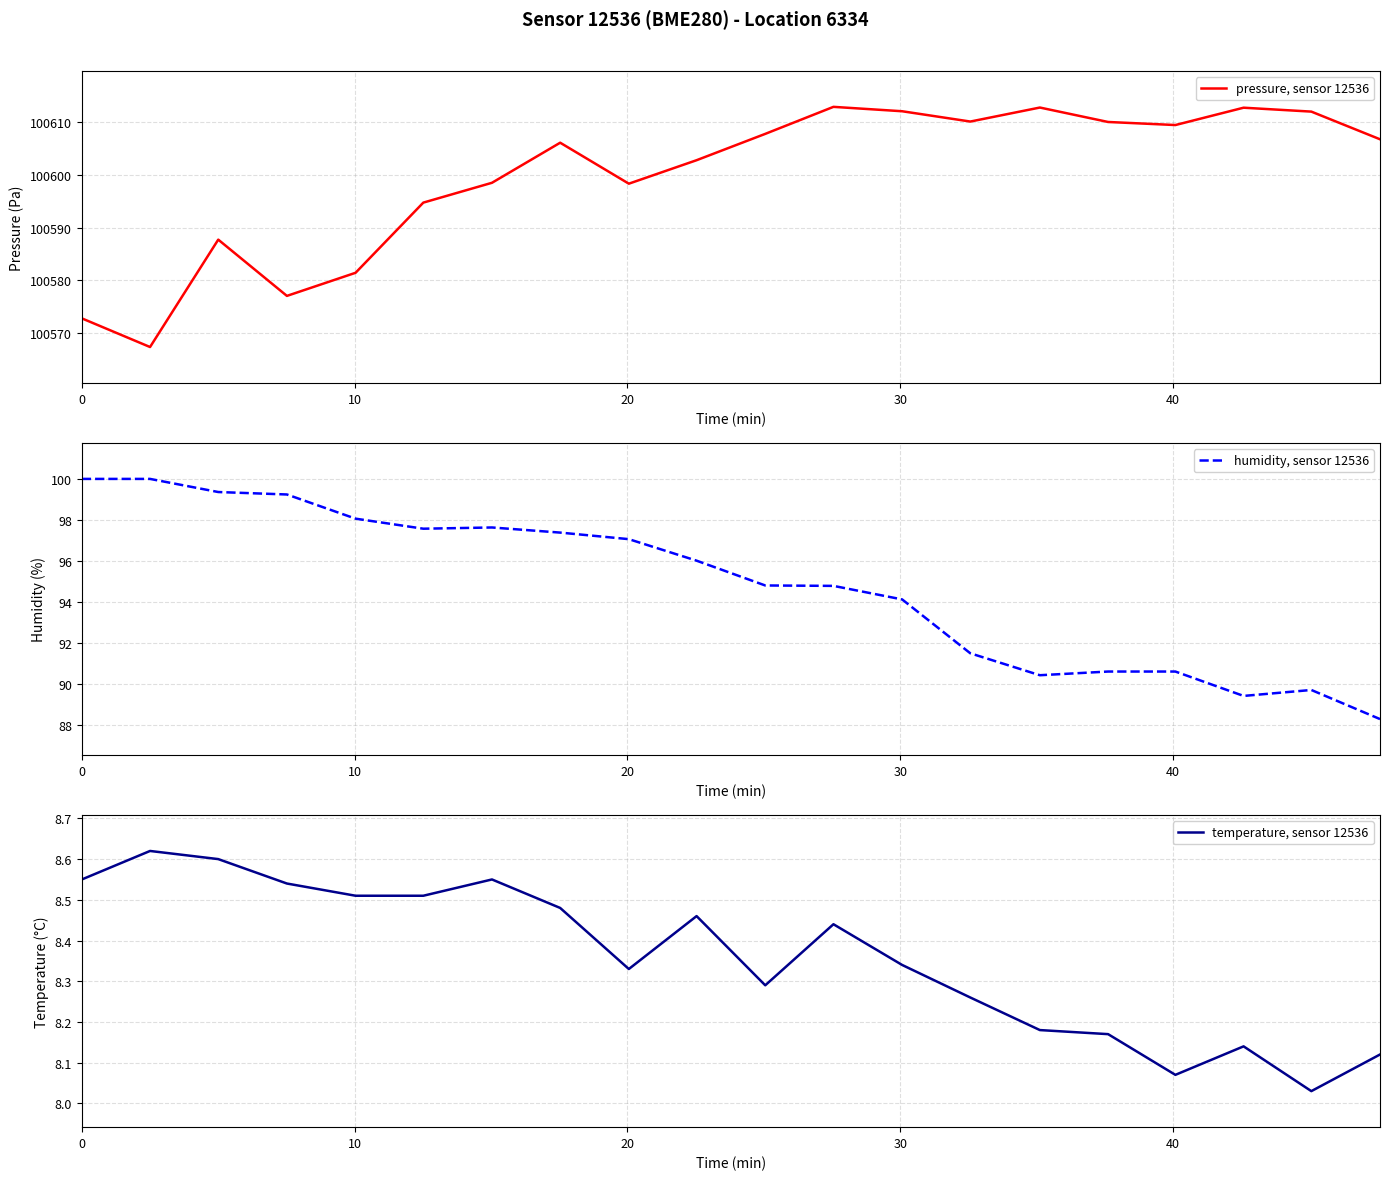

How many interior local valleys does the humidity, sensor 12536 series have?

3